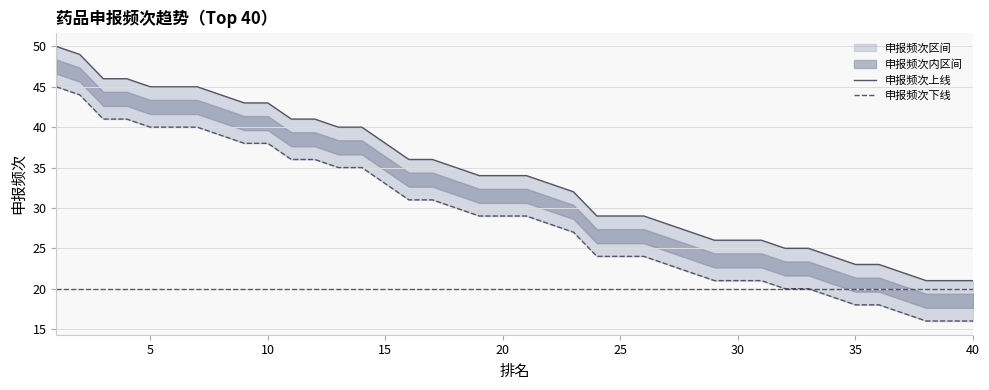

What is the value of the 申报频次下线 point at the 7th from the left?

40